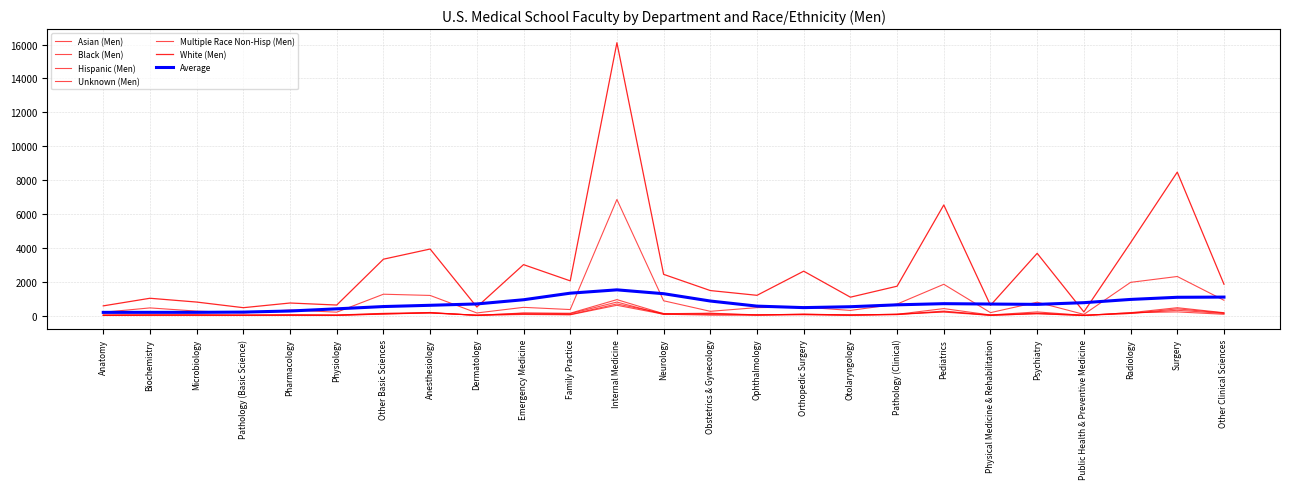

At how many categories does at least one series exceed 9824?

1